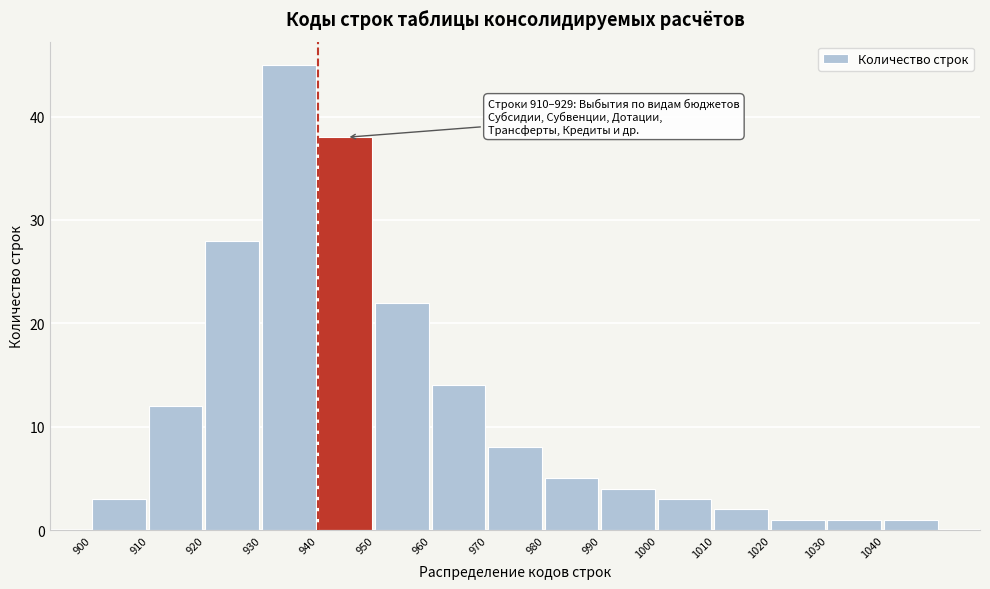

Reading right to left, transcribe all the data shown in this chart.

1040=1	1030=1	1020=1	1010=2	1000=3	990=4	980=5	970=8	960=14	950=22	940=38	930=45	920=28	910=12	900=3